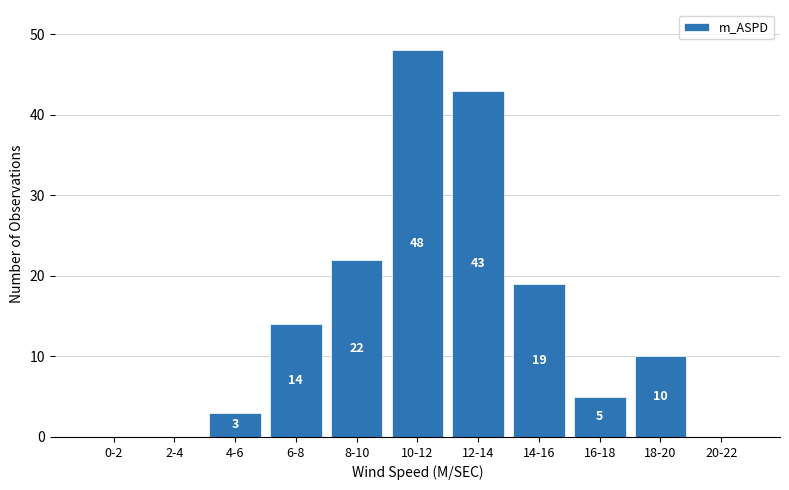

Reading left to right, list all the values displayed in this chart.

0-2=0	2-4=0	4-6=3	6-8=14	8-10=22	10-12=48	12-14=43	14-16=19	16-18=5	18-20=10	20-22=0